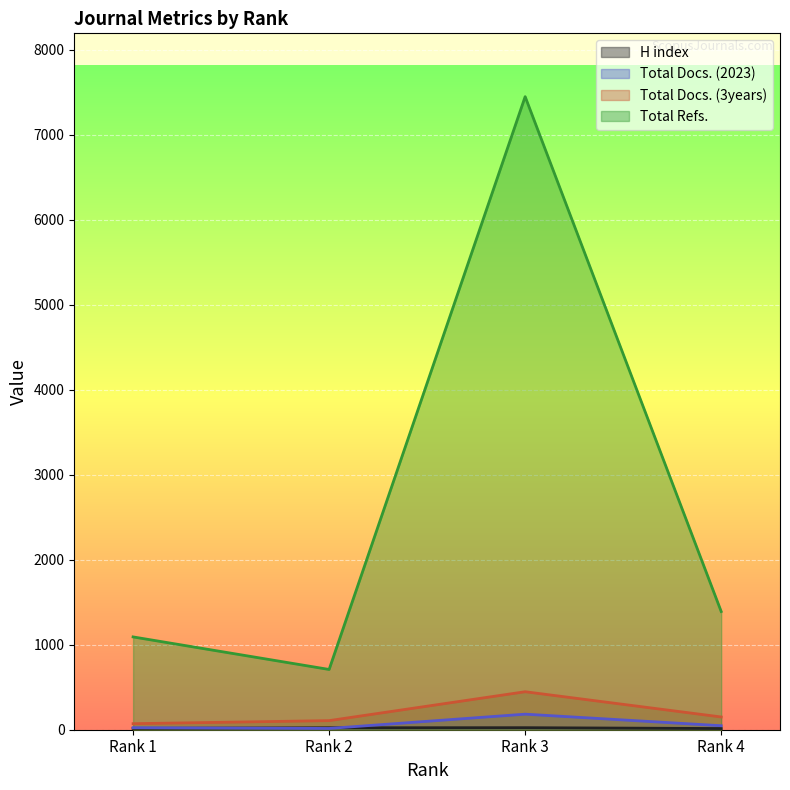

Reading left to right, transcribe all the data shown in this chart.

H index: Rank 1=16	Rank 2=23	Rank 3=24	Rank 4=14
Total Docs. (2023): Rank 1=24	Rank 2=15	Rank 3=183	Rank 4=47
Total Docs. (3years): Rank 1=71	Rank 2=107	Rank 3=447	Rank 4=150
Total Refs.: Rank 1=1092	Rank 2=709	Rank 3=7449	Rank 4=1391